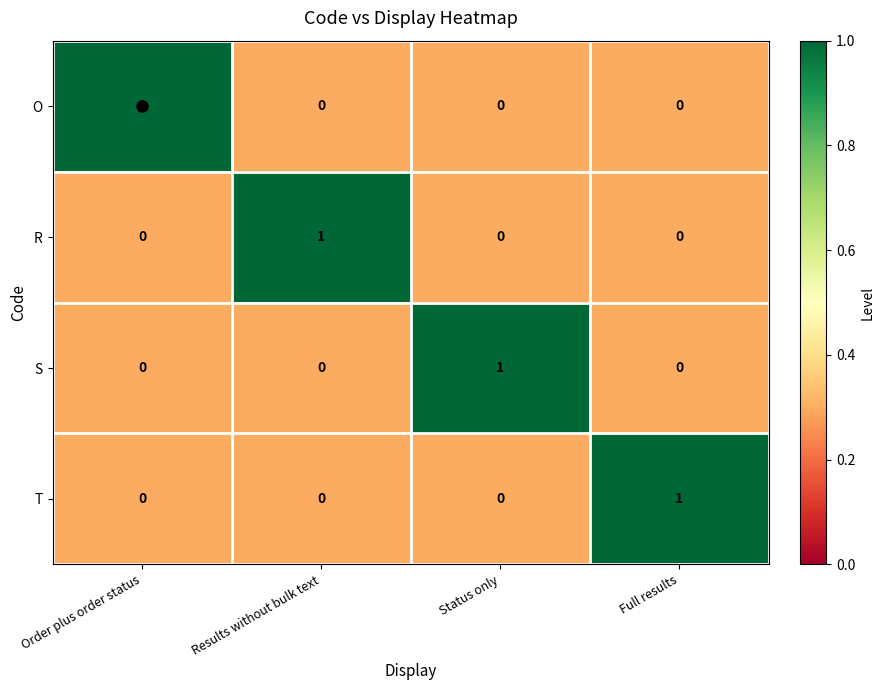

What is the smallest value displayed?

0